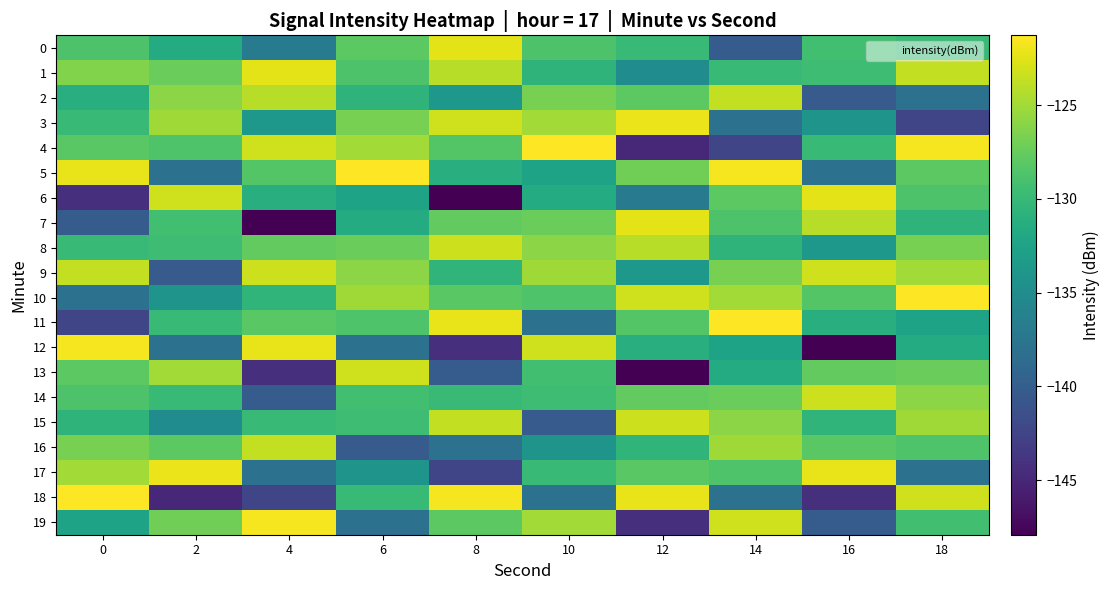

What is the maximum value shown in the chart?

-121.3